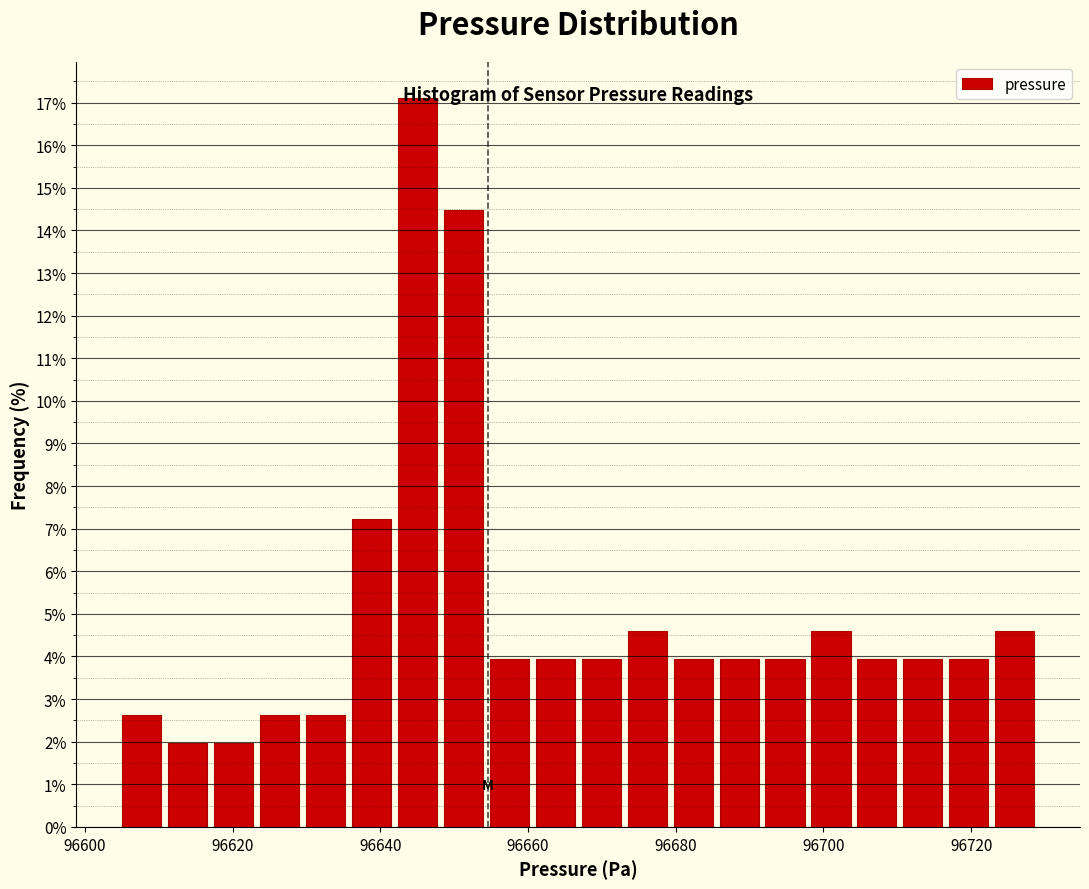

Around what value on the x-axis is the tallest bar? Give the approximate position of its centre, as read against the axis.

96644